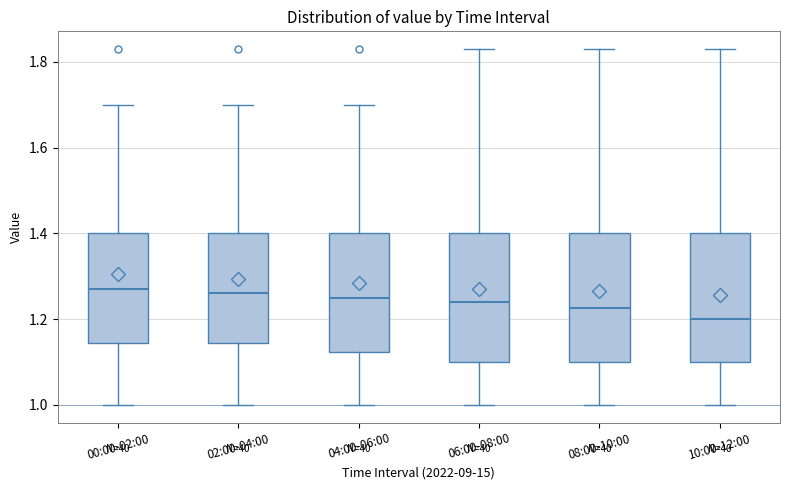

Reading left to right, transcribe this box plot: for each box, give where its median line is, the range the box spans, and where its two whiskers end, as read against the y-axis. The values are not printed on the chart, so give them approximately, as read against the axis.

00:00-02:00: median 1.28, box 1.14 to 1.40, whiskers 1.00 to 1.70
02:00-04:00: median 1.26, box 1.14 to 1.40, whiskers 1.00 to 1.70
04:00-06:00: median 1.26, box 1.12 to 1.40, whiskers 1.00 to 1.70
06:00-08:00: median 1.24, box 1.10 to 1.40, whiskers 1.00 to 1.84
08:00-10:00: median 1.22, box 1.10 to 1.40, whiskers 1.00 to 1.84
10:00-12:00: median 1.20, box 1.10 to 1.40, whiskers 1.00 to 1.84